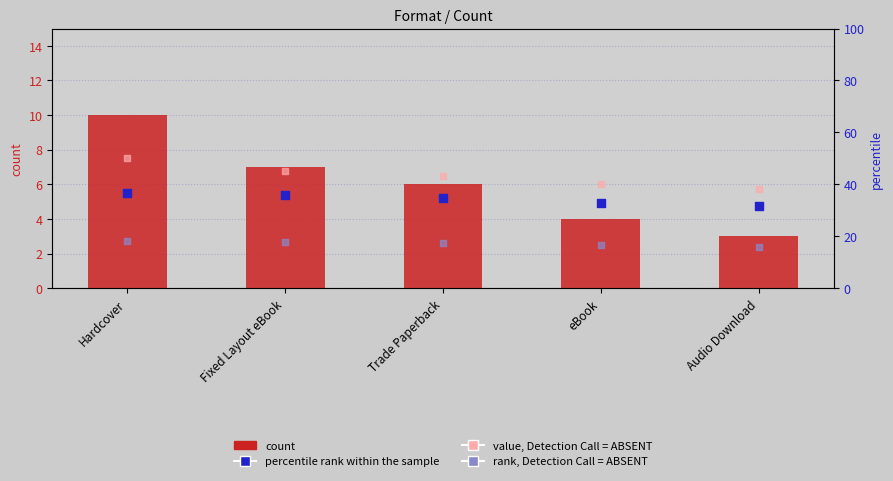

Which series has the largest Y range (max minus min)?

count